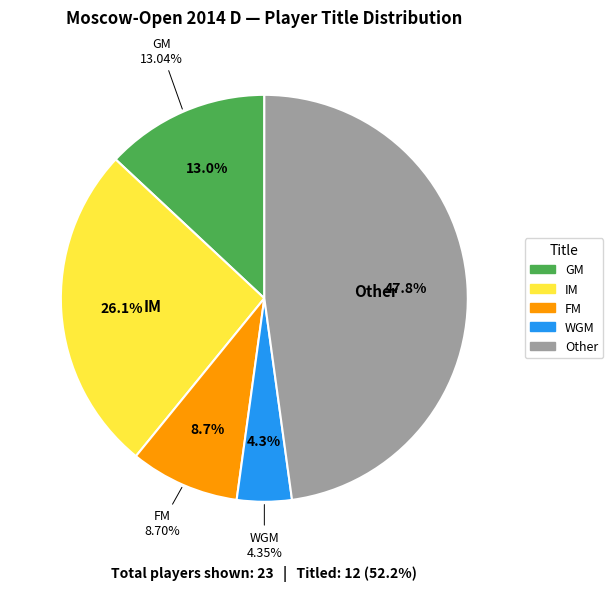

Is it true that Other is 42% of the pie?

False